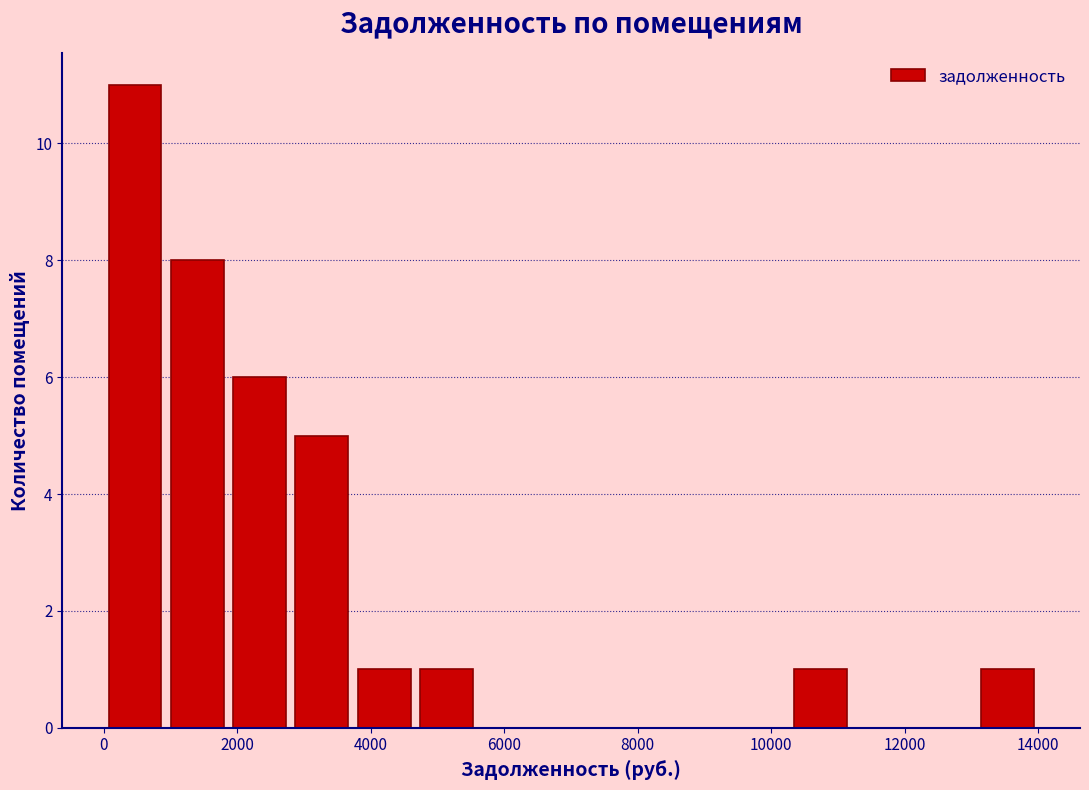

Reading left to right, list every bar in this chart as the range it spans on the x-axis followed by its height. Neither the bar edges nor the heights are printed on the chart, so give them approximately, as read against the axes.

0 to 1000: 11
1000 to 1800: 8
1800 to 2800: 6
2800 to 3800: 5
3800 to 4600: 1
4600 to 5600: 1
5600 to 6600: 0
6600 to 7400: 0
7400 to 8400: 0
8400 to 9400: 0
9400 to 10200: 0
10200 to 11200: 1
11200 to 12200: 0
12200 to 13000: 0
13000 to 14000: 1